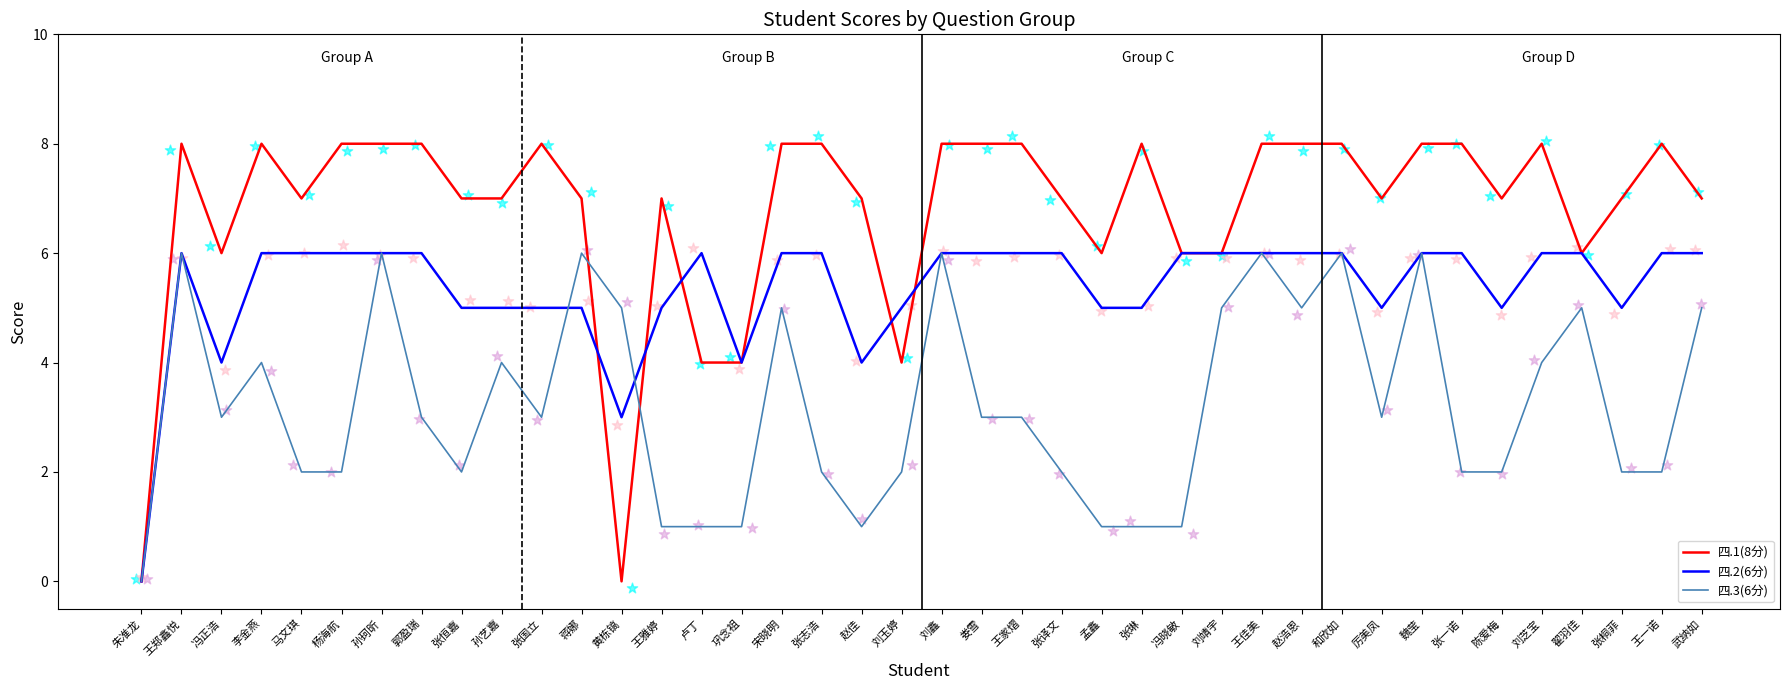

Which series has the widest spread of Y values?

四.1(8分) (points)